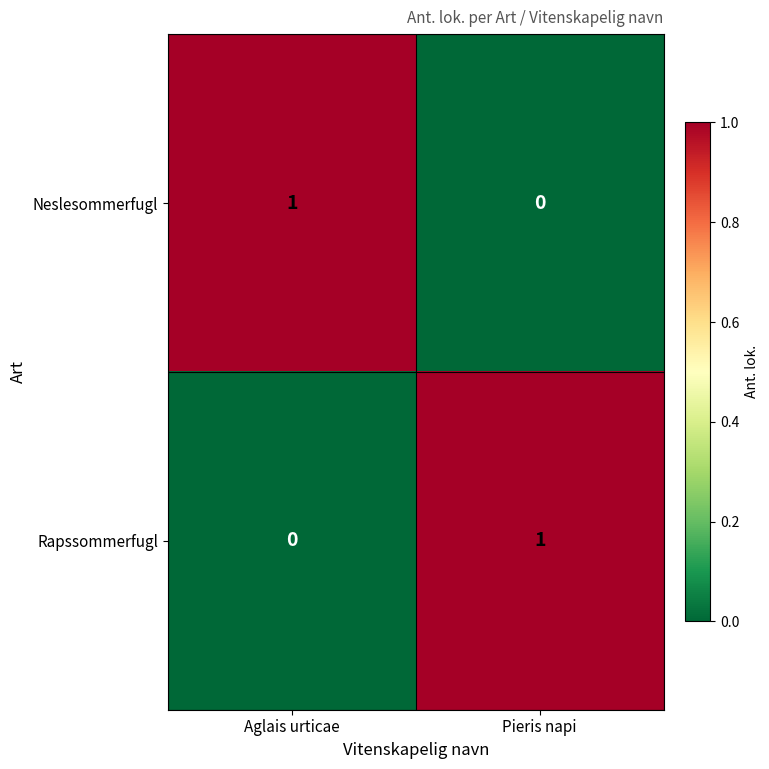

True or false: Rapssommerfugl has a value of 1 at Pieris napi.

True